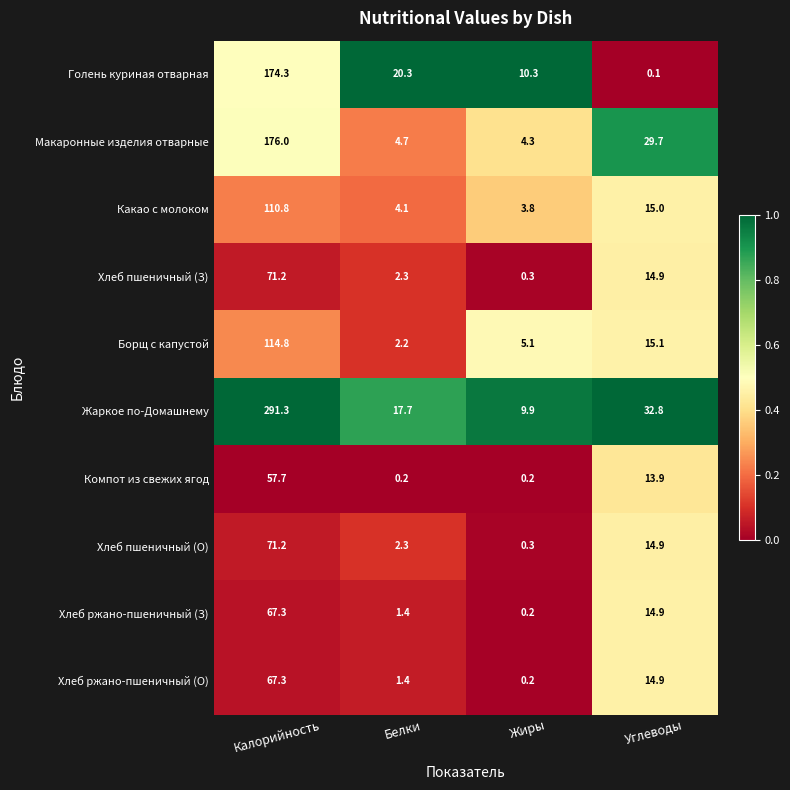

At which label does Хлеб пшеничный (З) first exceed 14?

Калорийность